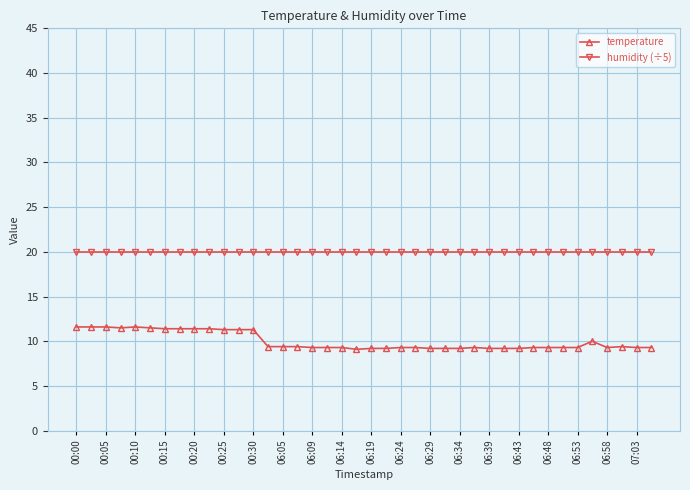

List the series in order of their overall mean, lowest first.

temperature, humidity (÷5)